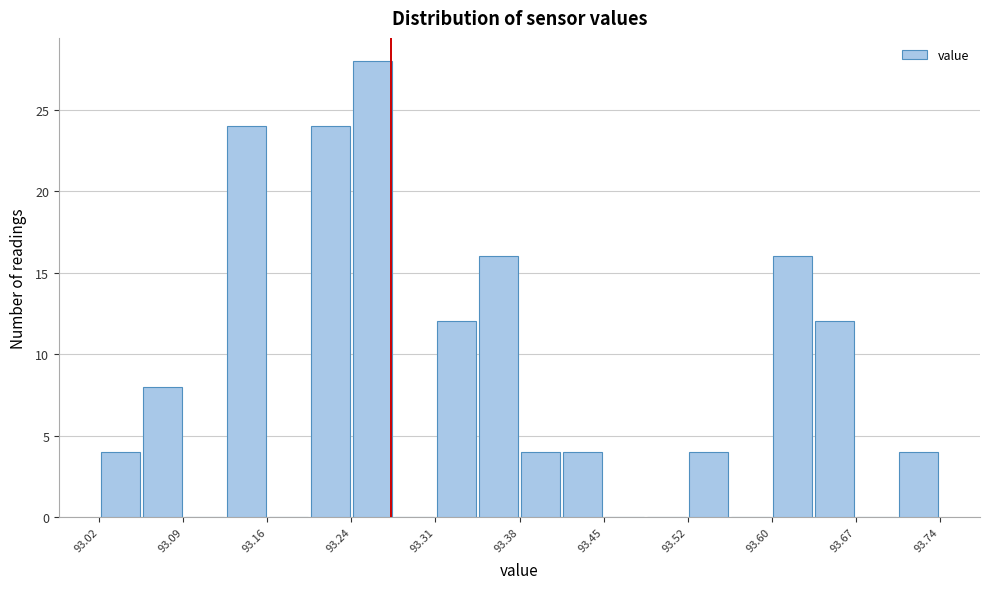

Read against the x-axis, roughly where is the centre of the tallest bar?

93.25